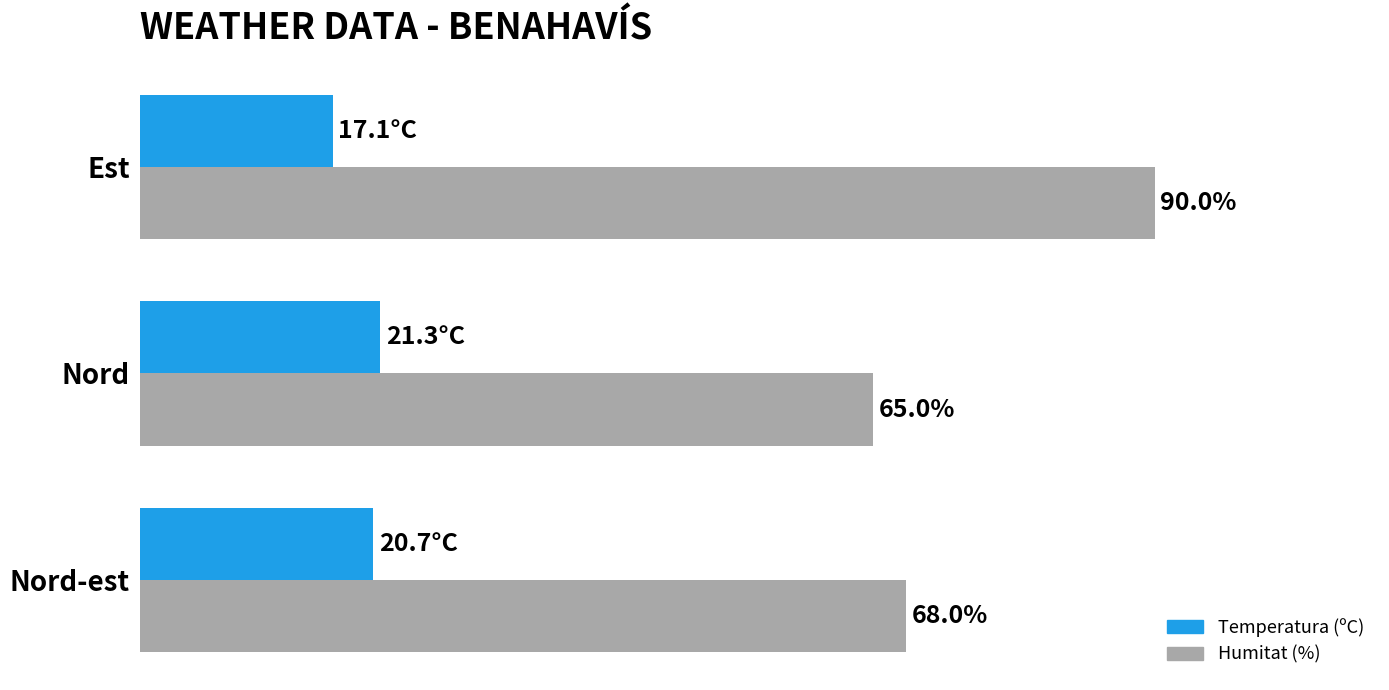

Which series has the largest range (max minus min)?

Humitat (%)